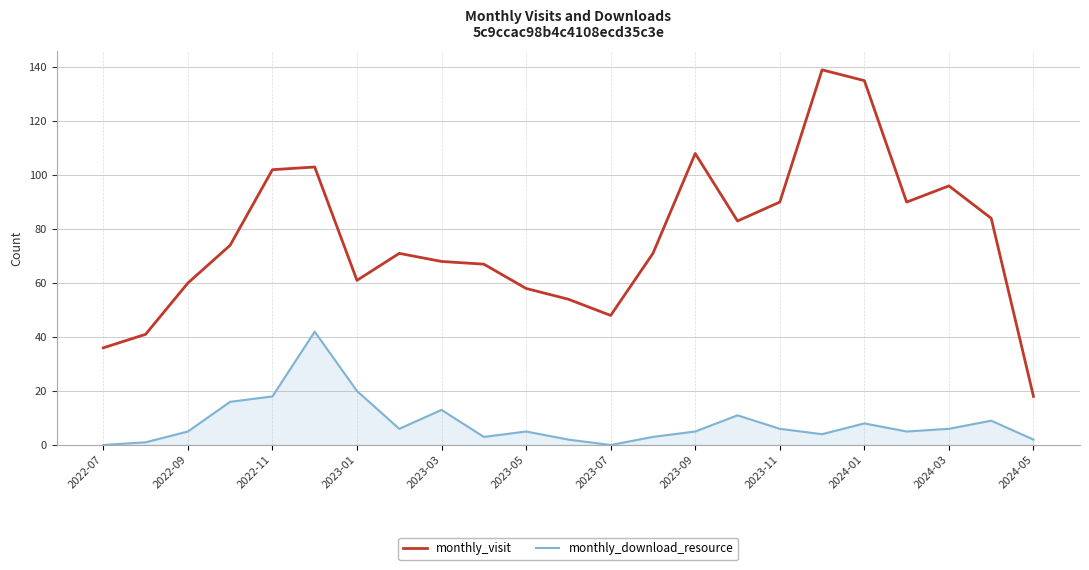

What are all the series names shown in the legend?

monthly_visit, monthly_download_resource